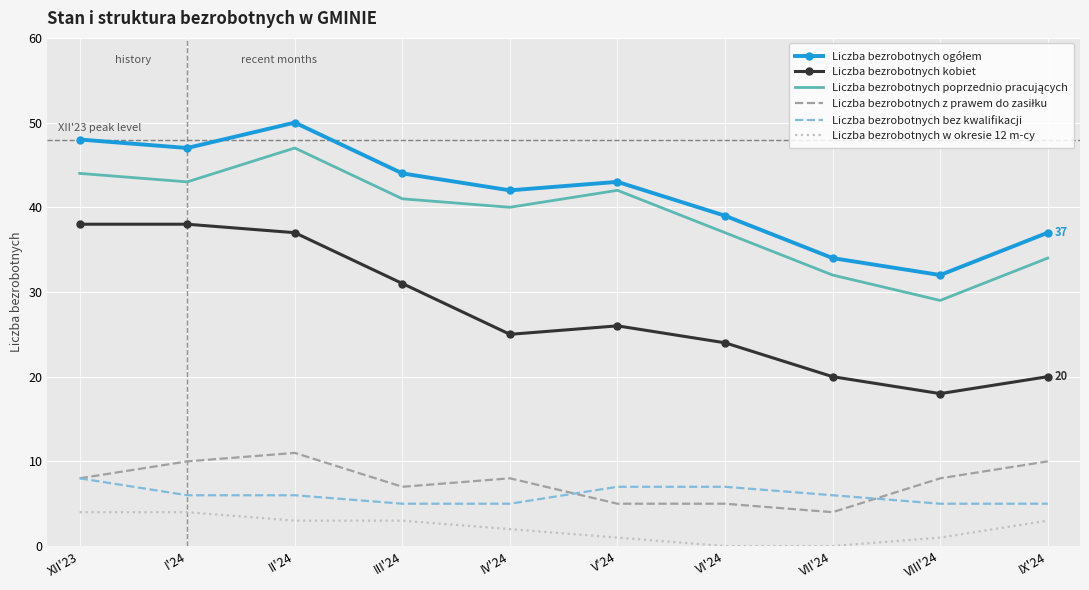

How many Liczba bezrobotnych w okresie 12 m-cy values are between 1 and 3?

6